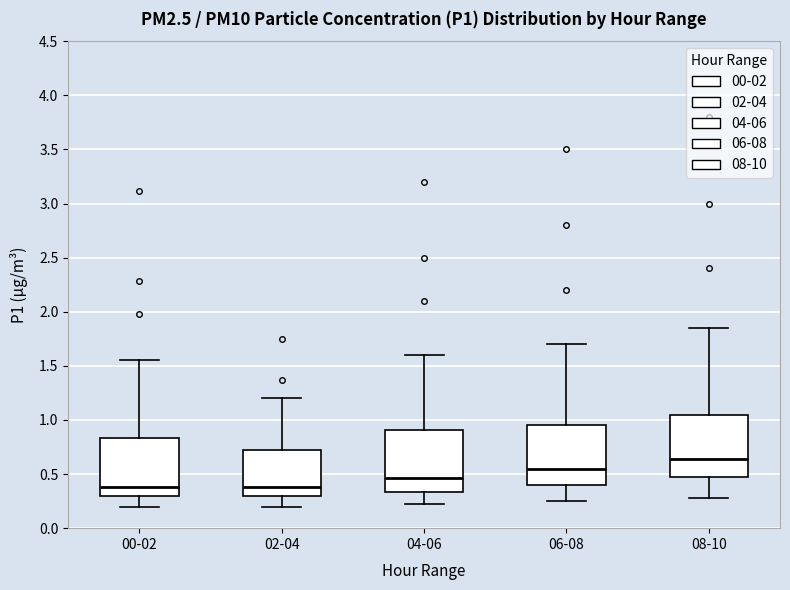

Which box's median line is the highest?

08-10